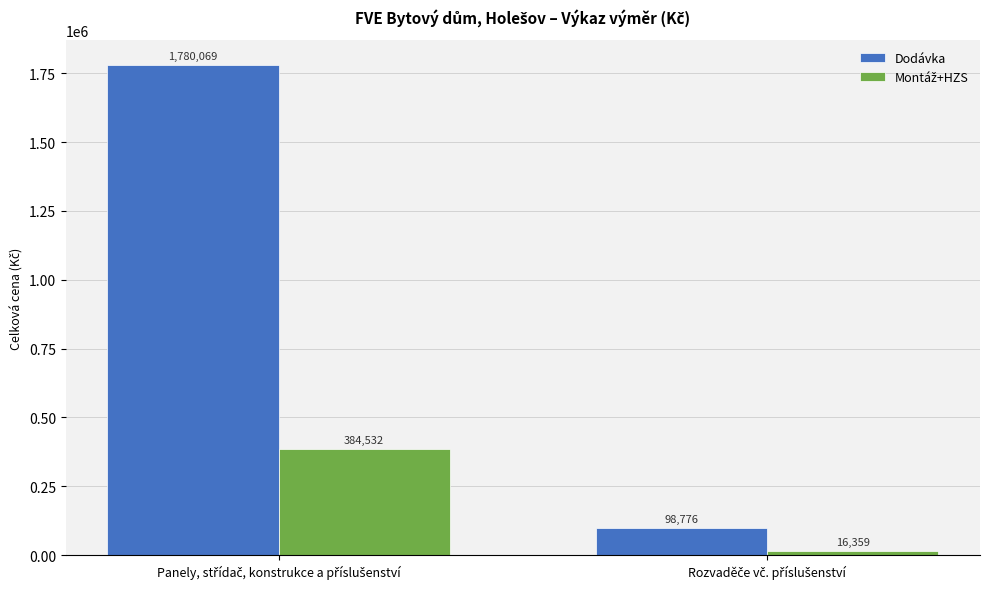

Which series has the largest total across all categories?

Dodávka